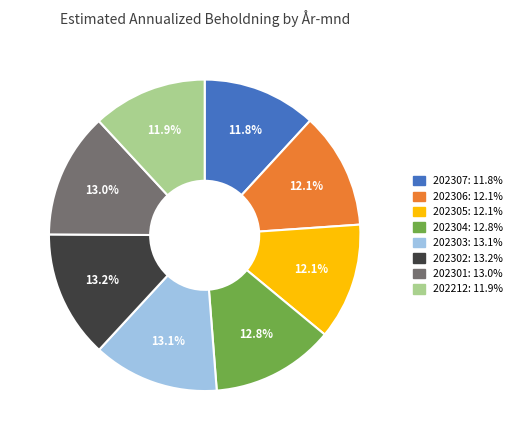

Which has a higher value, 202303 or 202307?

202303